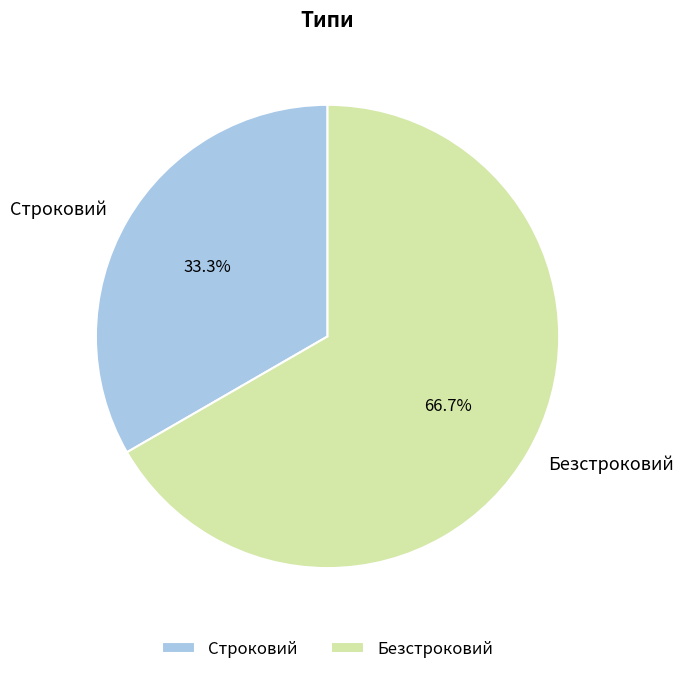

Which category has the biggest portion of the pie?

Безстроковий